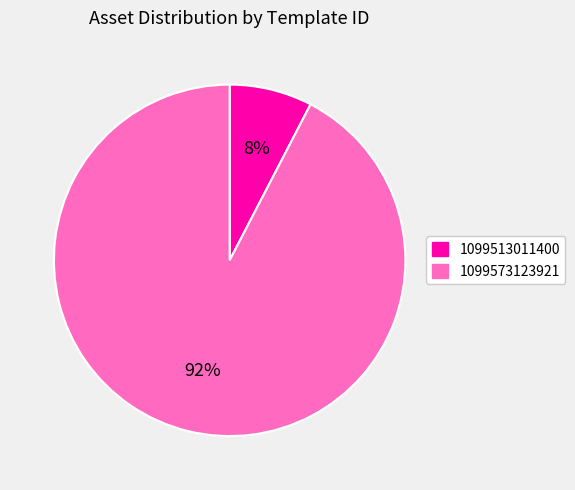

To the nearest percent, what percentage of the pie is 1099513011400?

8%